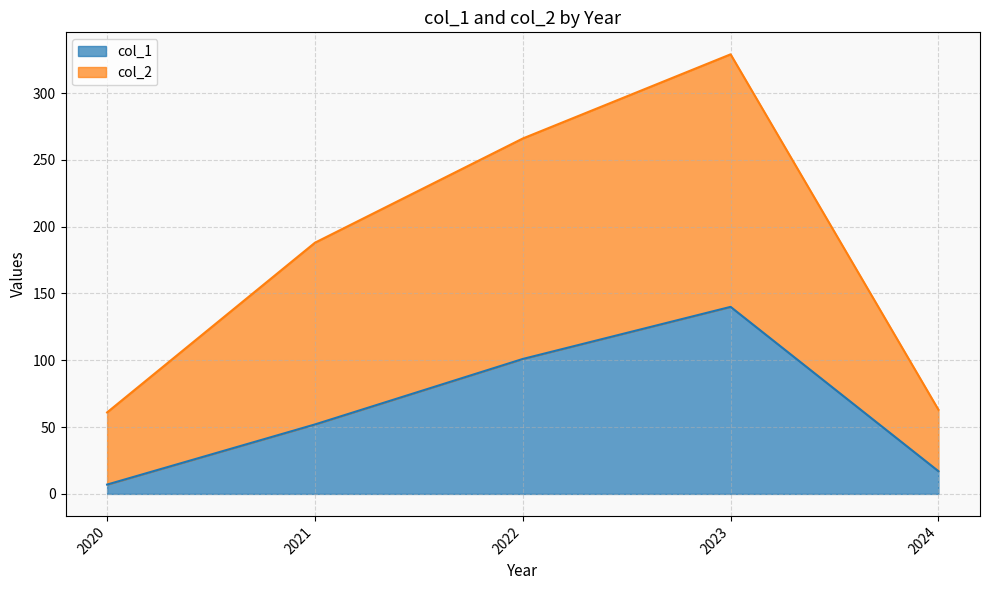

Which series has the largest total across all categories?

col_2